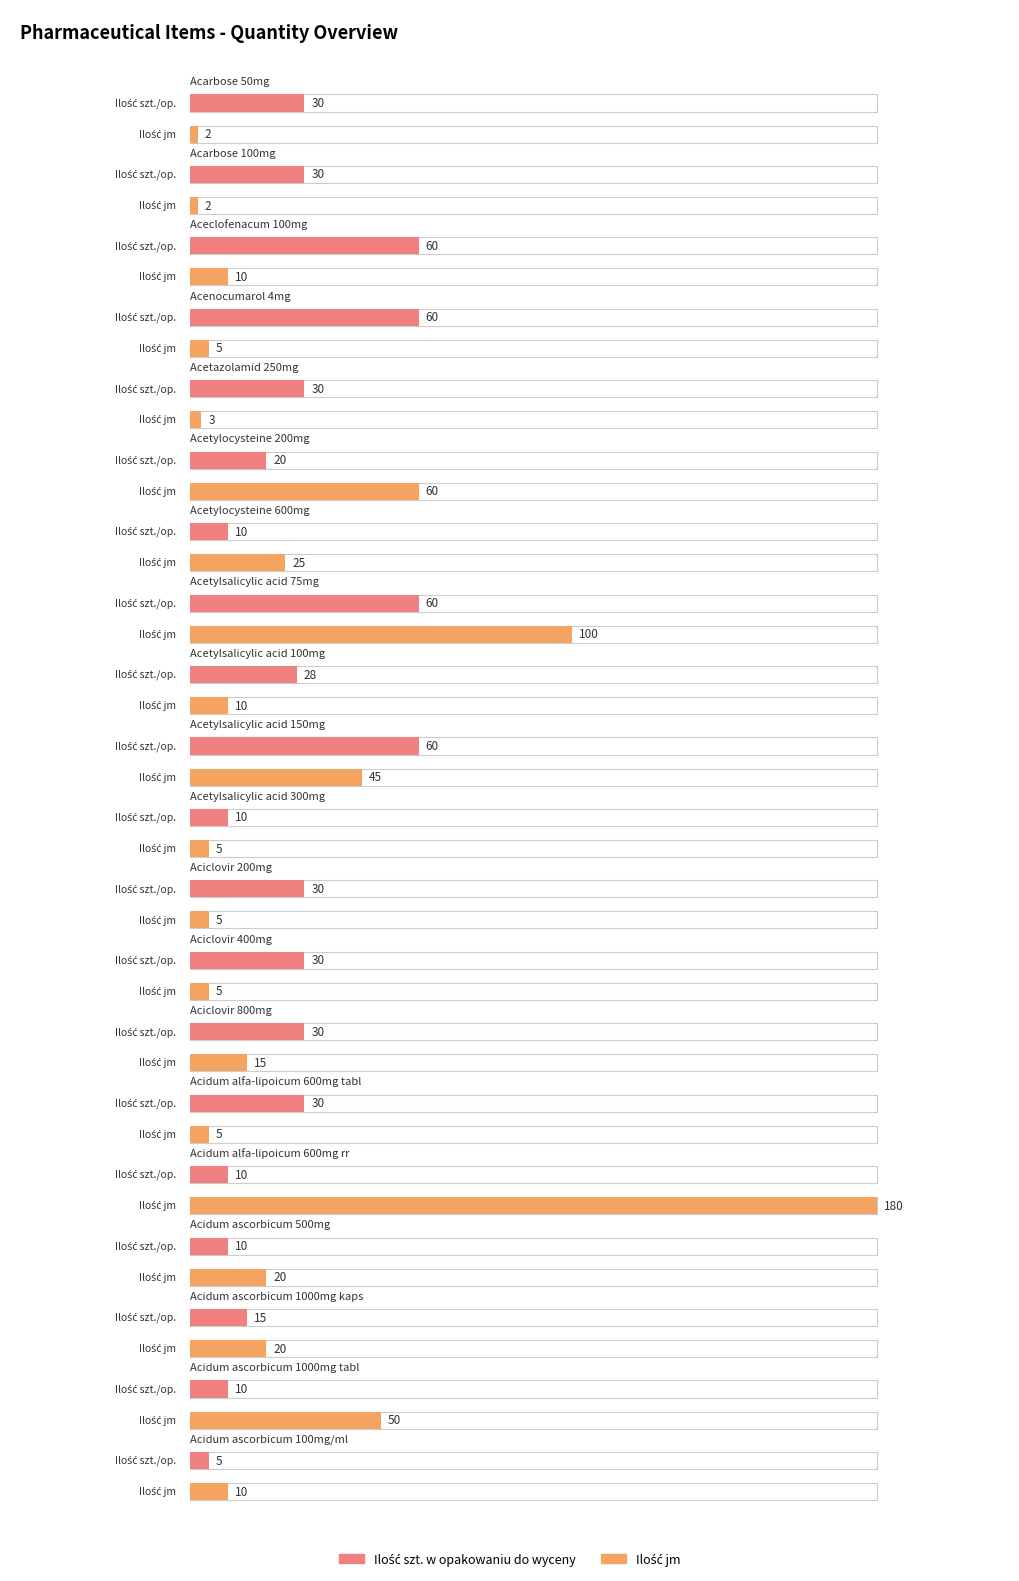

Reading left to right, transcribe all the data shown in this chart.

Ilość jm: Acarbose 50mg=2	Acarbose 100mg=2	Aceclofenacum 100mg=10	Acenocumarol 4mg=5	Acetazolamid 250mg=3	Acetylocysteine 200mg=60	Acetylocysteine 600mg=25	Acetylsalicylic acid 75mg=100	Acetylsalicylic acid 100mg=10	Acetylsalicylic acid 150mg=45	Acetylsalicylic acid 300mg=5	Aciclovir 200mg=5	Aciclovir 400mg=5	Aciclovir 800mg=15	Acidum alfa-lipoicum 600mg tabl=5	Acidum alfa-lipoicum 600mg rr=180	Acidum ascorbicum 500mg=20	Acidum ascorbicum 1000mg kaps=20	Acidum ascorbicum 1000mg tabl=50	Acidum ascorbicum 100mg/ml=10
Ilość szt. w opakowaniu do wyceny: Acarbose 50mg=30	Acarbose 100mg=30	Aceclofenacum 100mg=60	Acenocumarol 4mg=60	Acetazolamid 250mg=30	Acetylocysteine 200mg=20	Acetylocysteine 600mg=10	Acetylsalicylic acid 75mg=60	Acetylsalicylic acid 100mg=28	Acetylsalicylic acid 150mg=60	Acetylsalicylic acid 300mg=10	Aciclovir 200mg=30	Aciclovir 400mg=30	Aciclovir 800mg=30	Acidum alfa-lipoicum 600mg tabl=30	Acidum alfa-lipoicum 600mg rr=10	Acidum ascorbicum 500mg=10	Acidum ascorbicum 1000mg kaps=15	Acidum ascorbicum 1000mg tabl=10	Acidum ascorbicum 100mg/ml=5